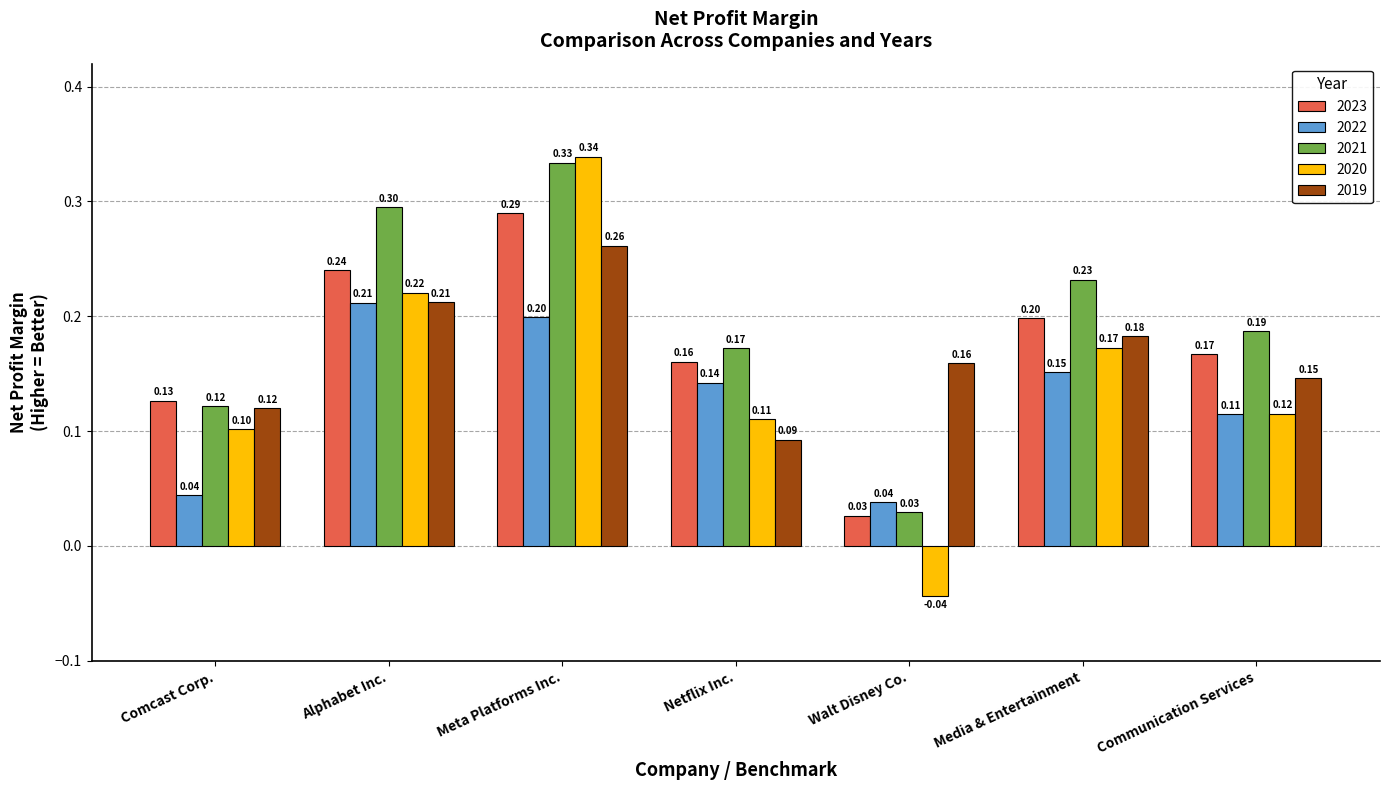

What is the value of the 2023 bar at the 6th from the left?

0.2